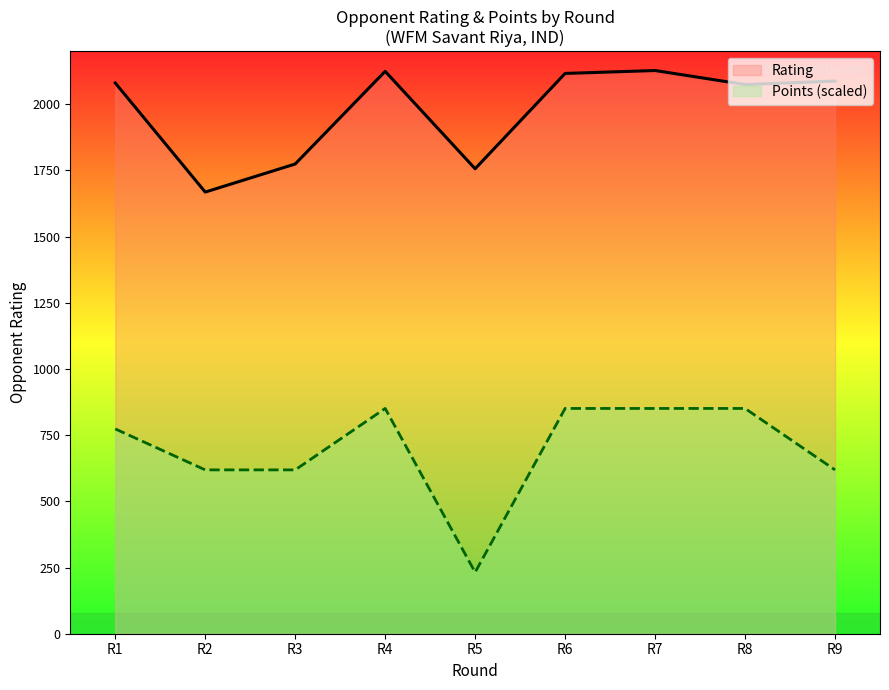

What is the difference between the Rating values at R3 and R8?

300.0